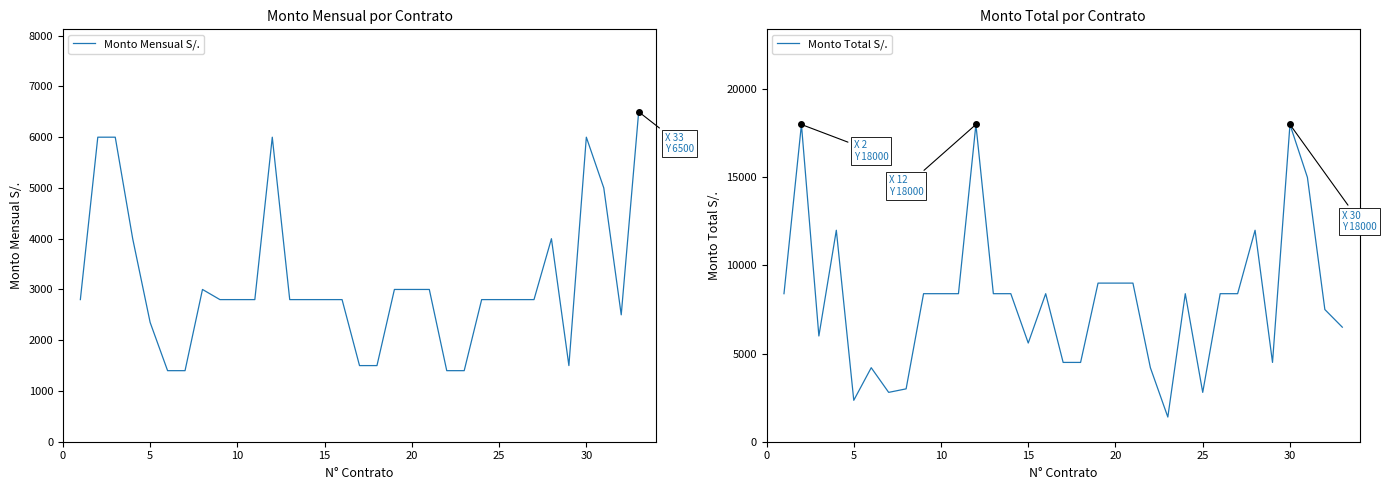

True or false: Monto Mensual S/. and Monto Total S/. cross at least once.

False